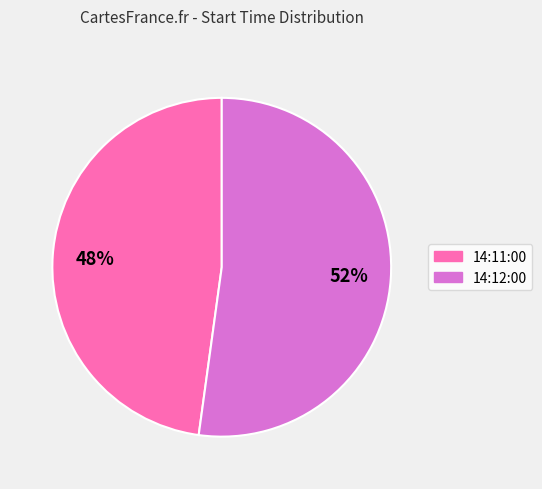

To the nearest percent, what is the difference between the 14:12:00 and 14:11:00 slice percentages?

4%